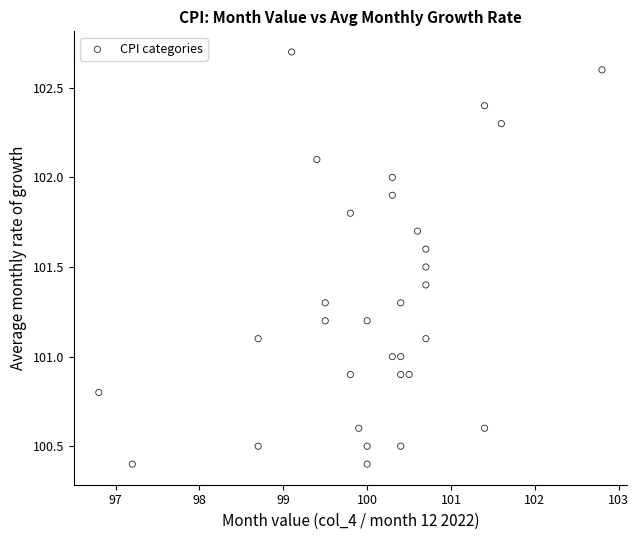

What is the range of Y values (max minus min)?

2.3